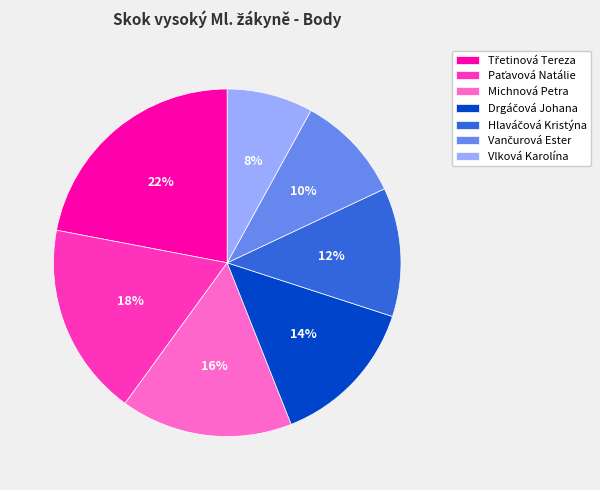

What is the smallest slice in the pie chart?

Vlková Karolína